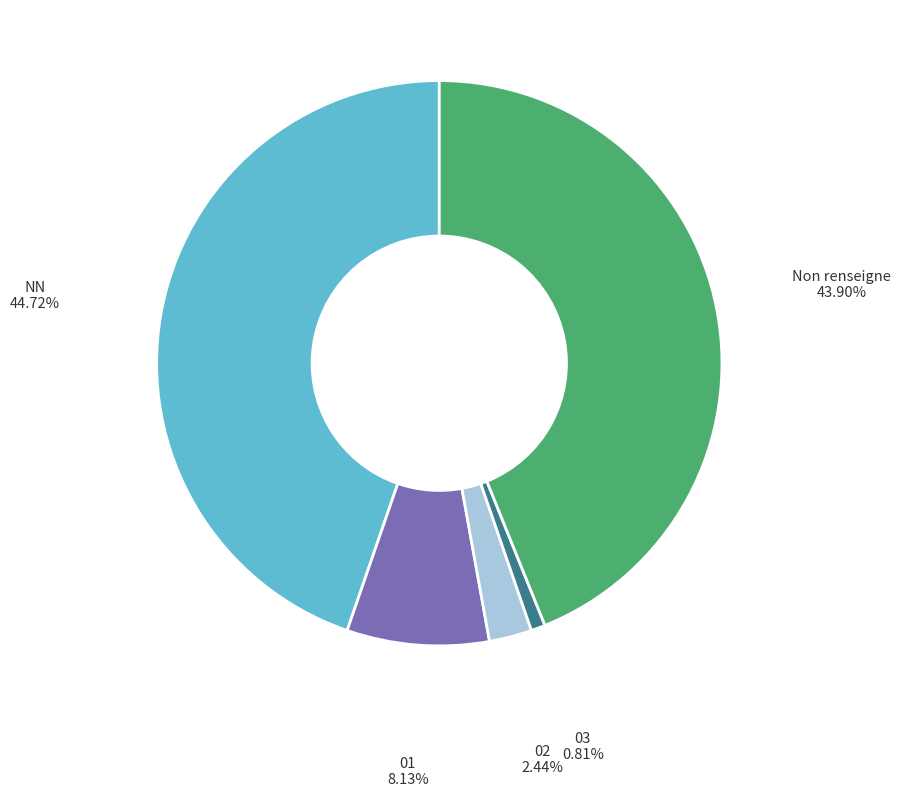

Count the number of slices in the pie.

5